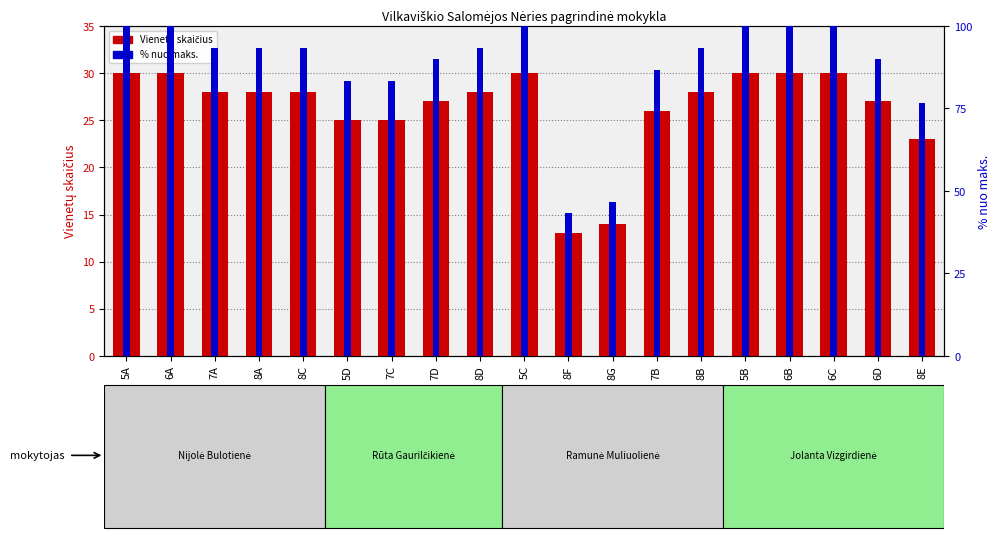

At 7B, list the series in order from smallest to largest.

Vienetų skaičius, % nuo maks.